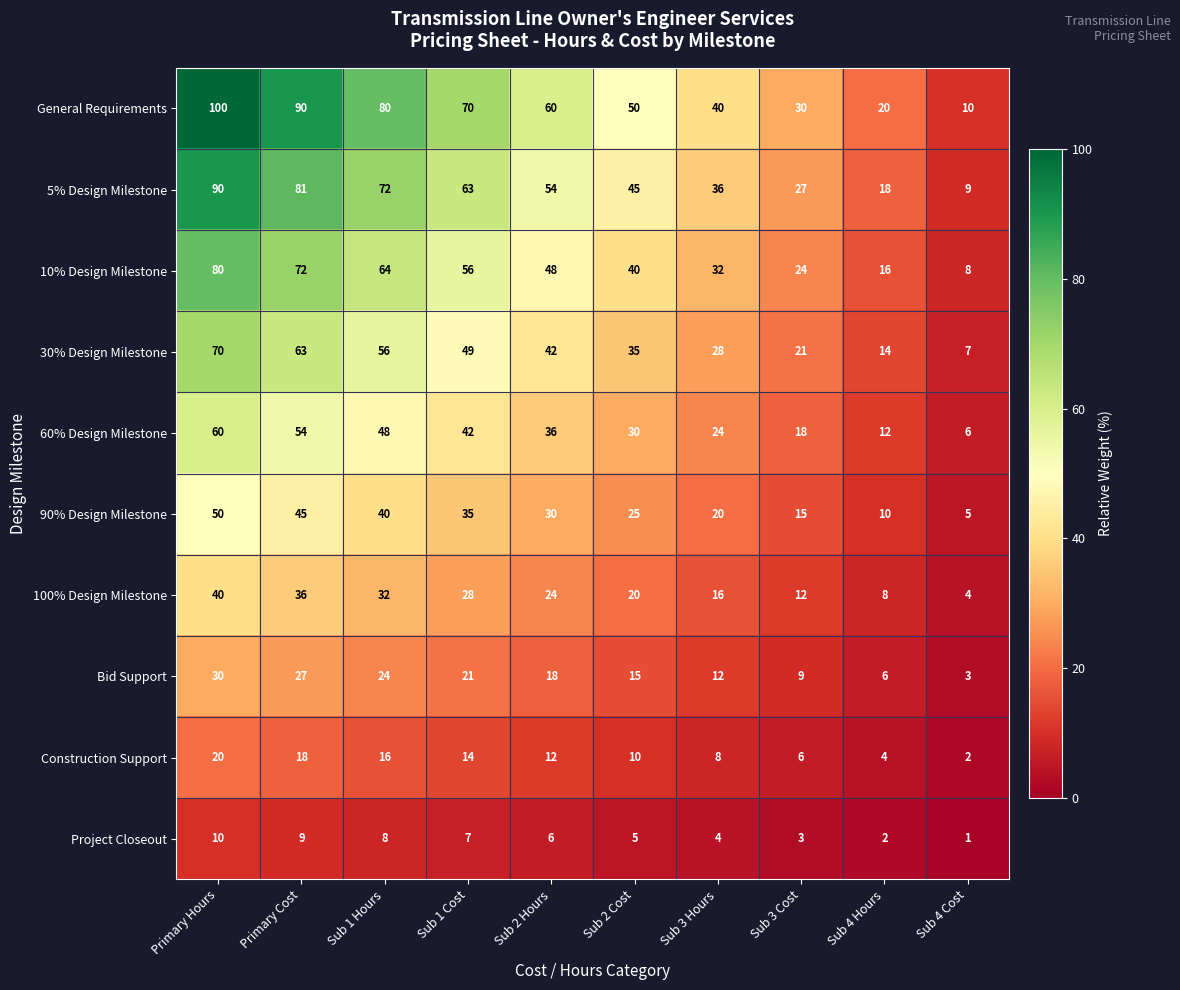

The Project Closeout series shows 1 at Sub 3 Cost. True or false?

False